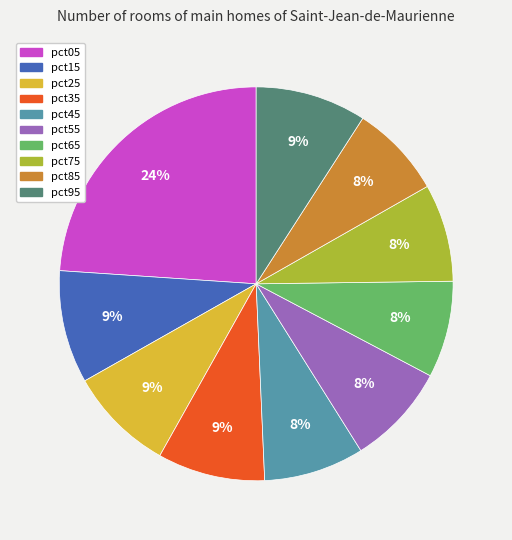

To the nearest percent, what portion does pct65 represent?

8%